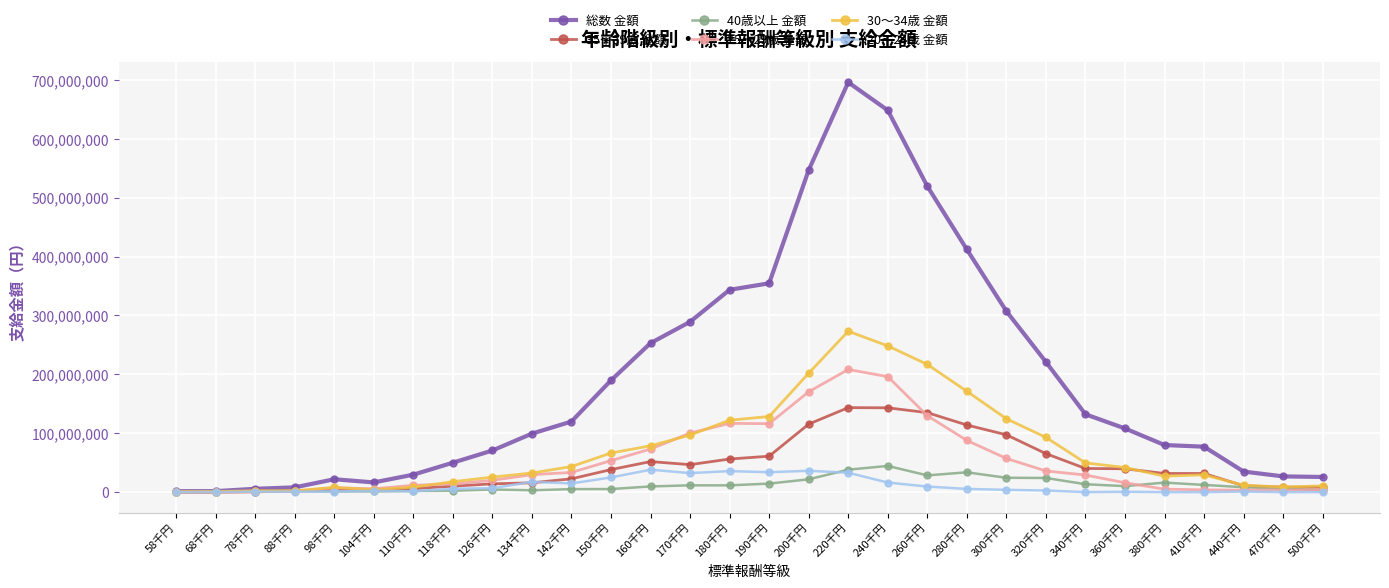

What is the approximate value of 35～39歳 金額 at 280千円?

113941144